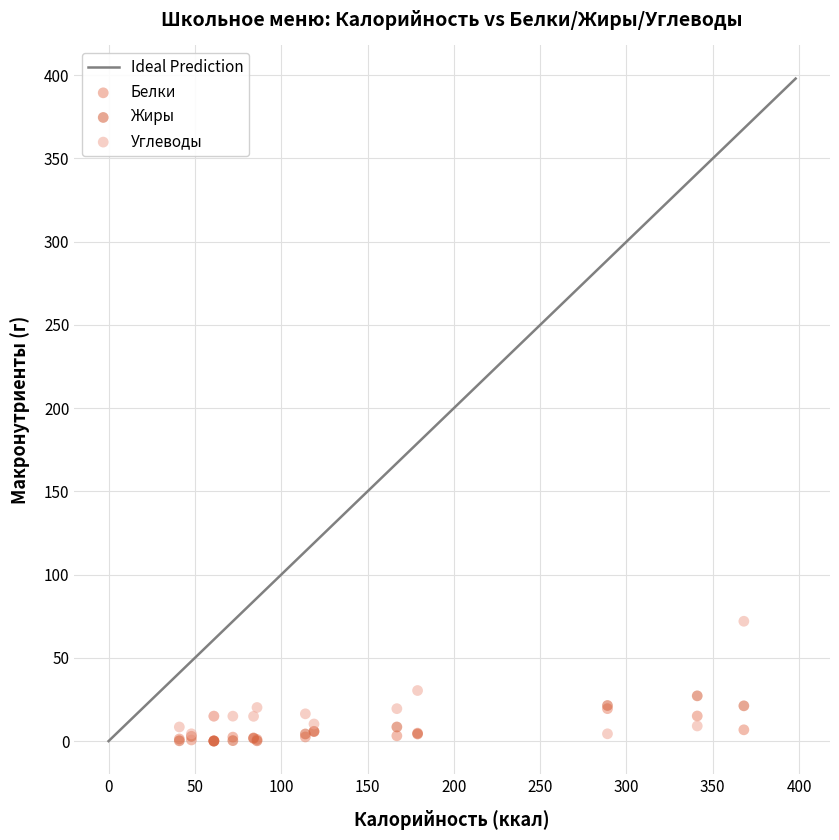

Which series has the largest Y range (max minus min)?

Углеводы